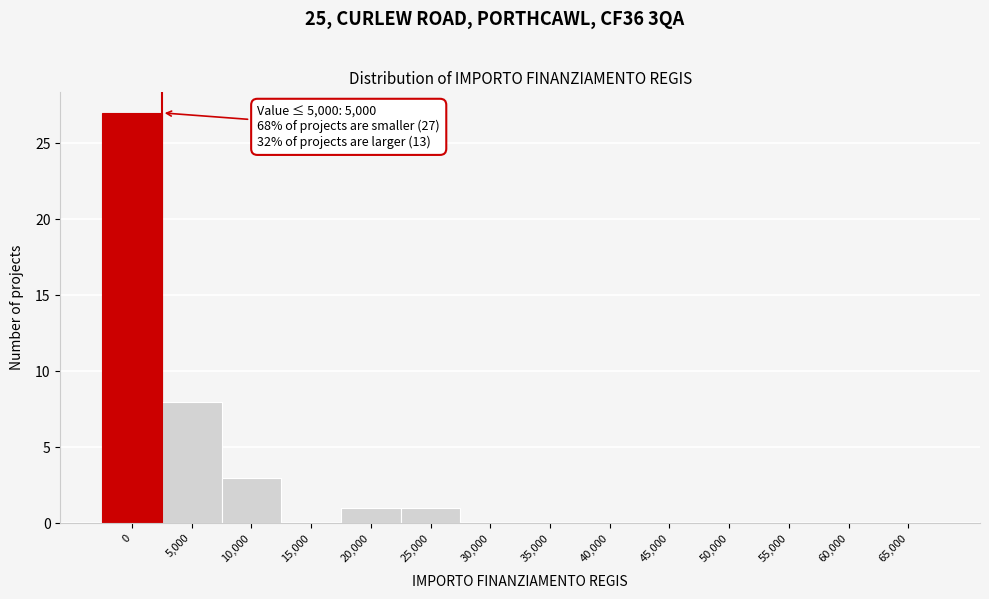

Reading right to left, extract all data points from this chart.

65,000=0	60,000=0	55,000=0	50,000=0	45,000=0	40,000=0	35,000=0	30,000=0	25,000=1	20,000=1	15,000=0	10,000=3	5,000=8	0=27